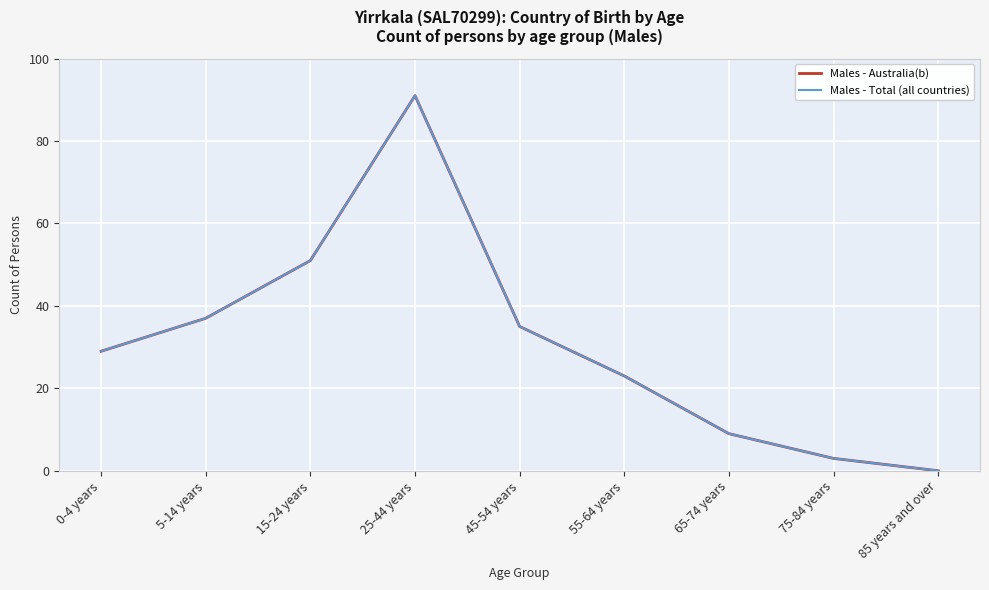

At which label does Males - Total (all countries) first exceed 29?

5-14 years